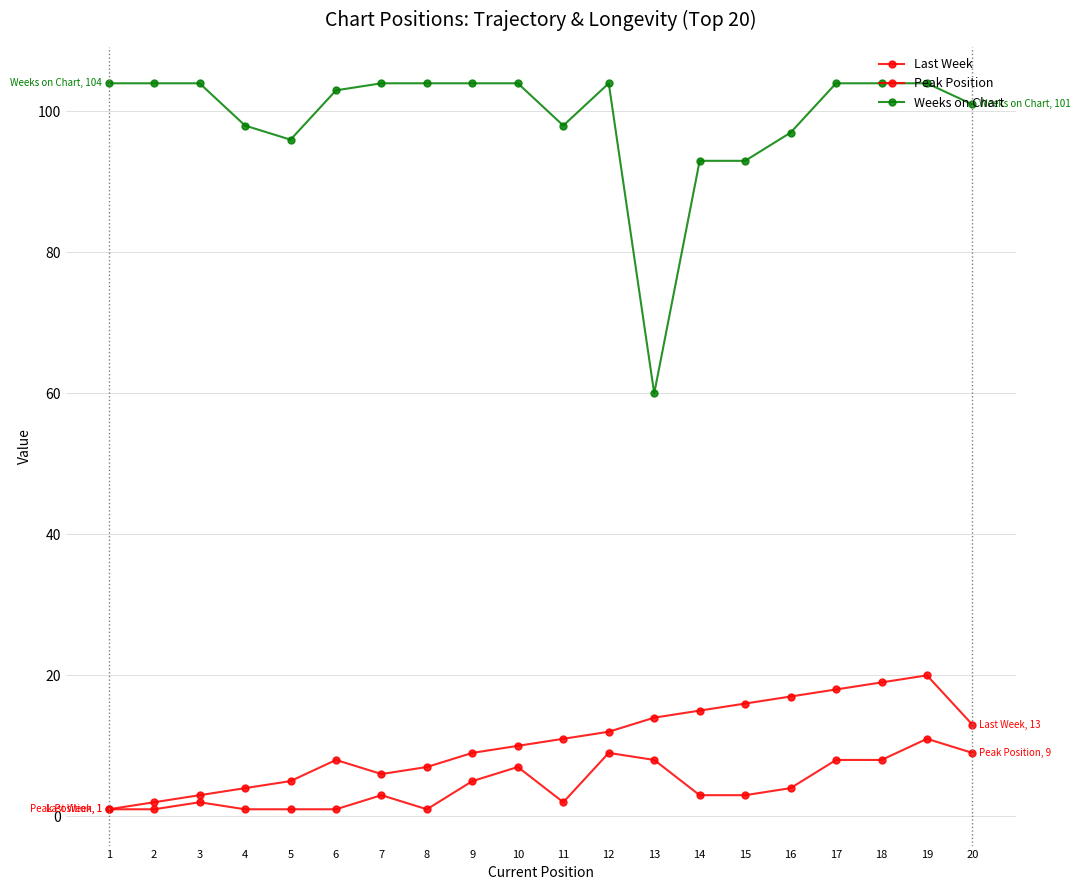

Is the value of Weeks on Chart at 2 greater than the value of Peak Position at 16?

Yes